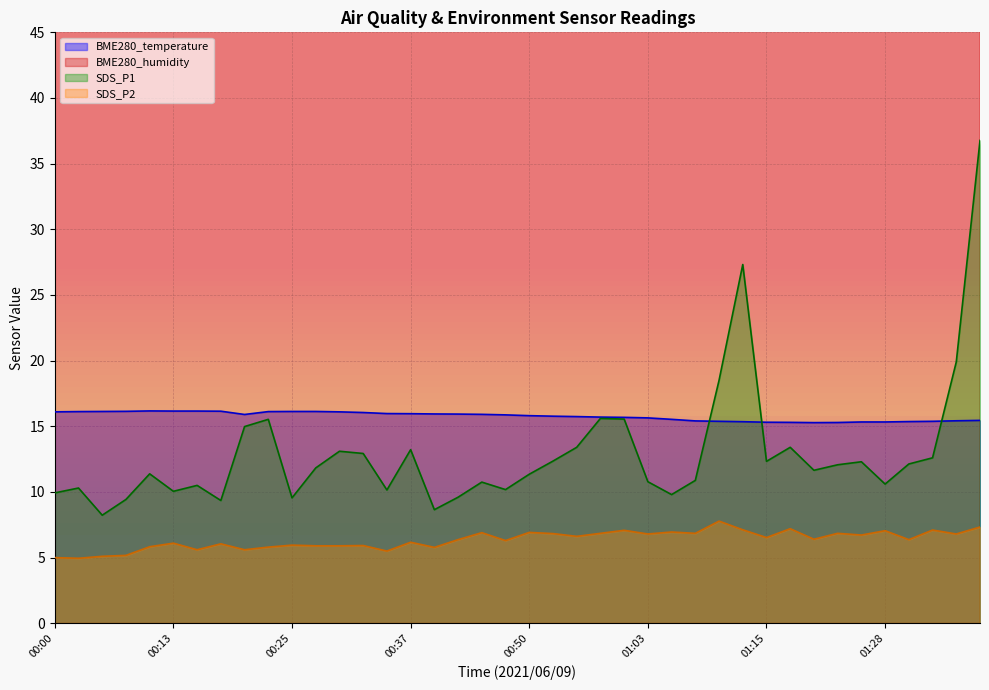

Is the value of BME280_temperature at 00:27 greater than the value of SDS_P2 at 00:10?

Yes